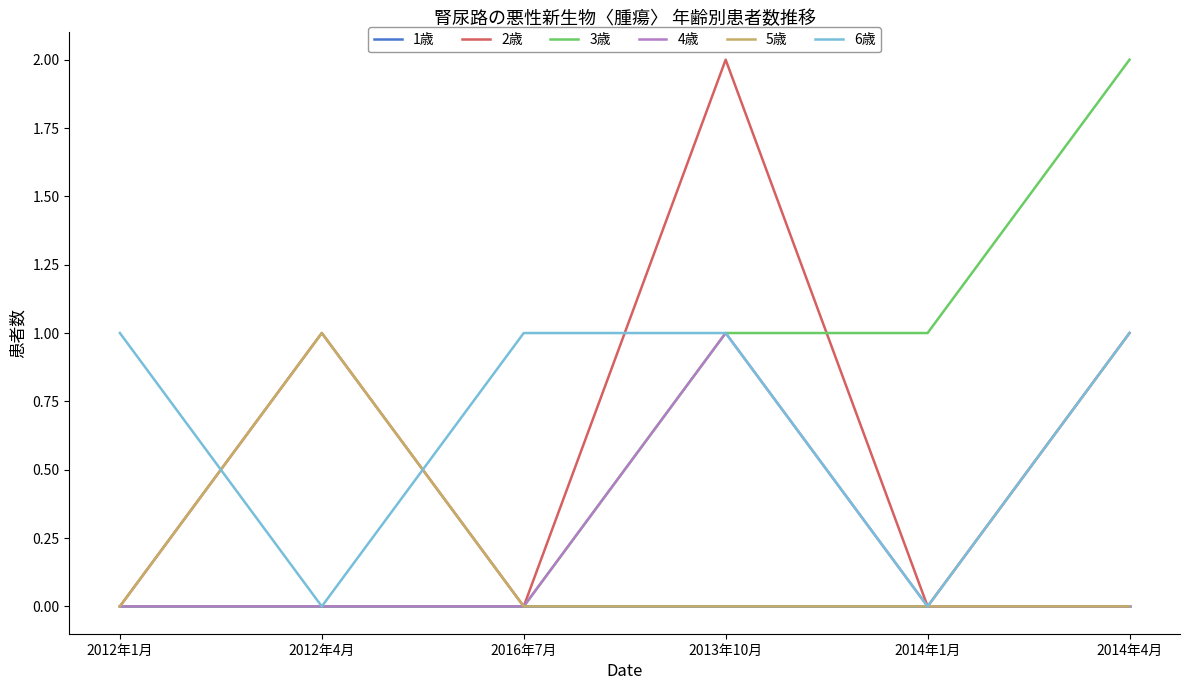

The value of 4歳 at 2012年1月 is 0. True or false?

True